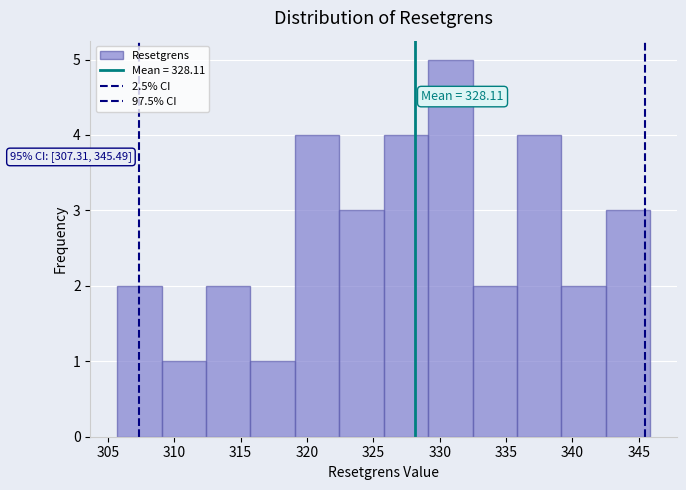

Which range on the x-axis has the tallest bar?

329.0 to 332.5